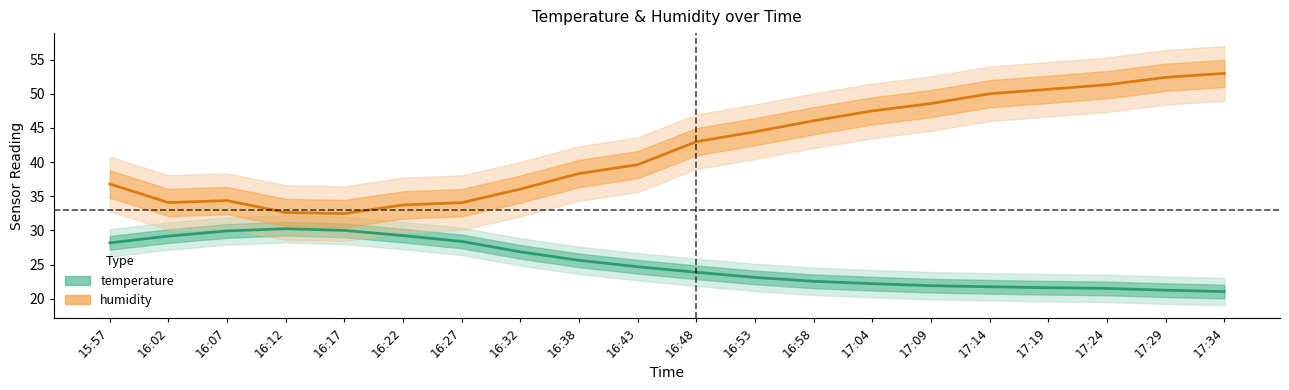

How many interior local peaks does the temperature series have?

1